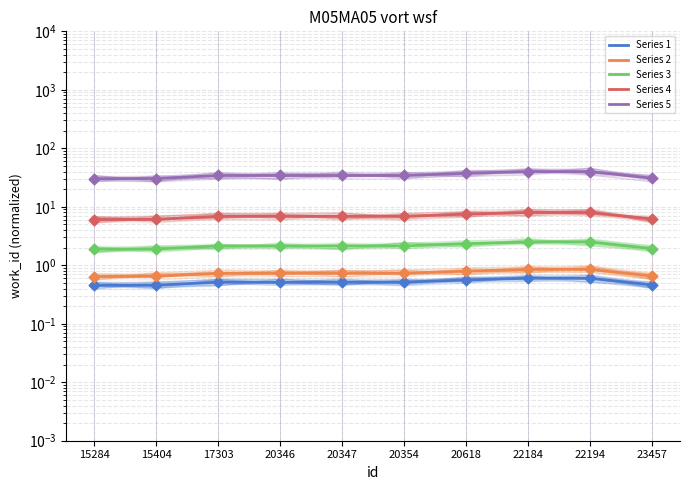

What are all the series names shown in the legend?

Series 1, Series 2, Series 3, Series 4, Series 5